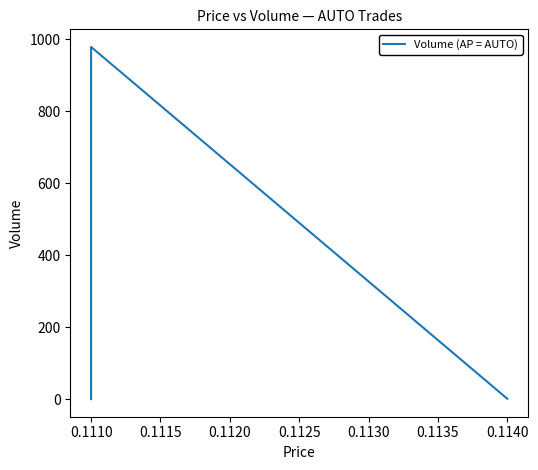

The chart shows a value of 17 at 0.1110. True or false?

False